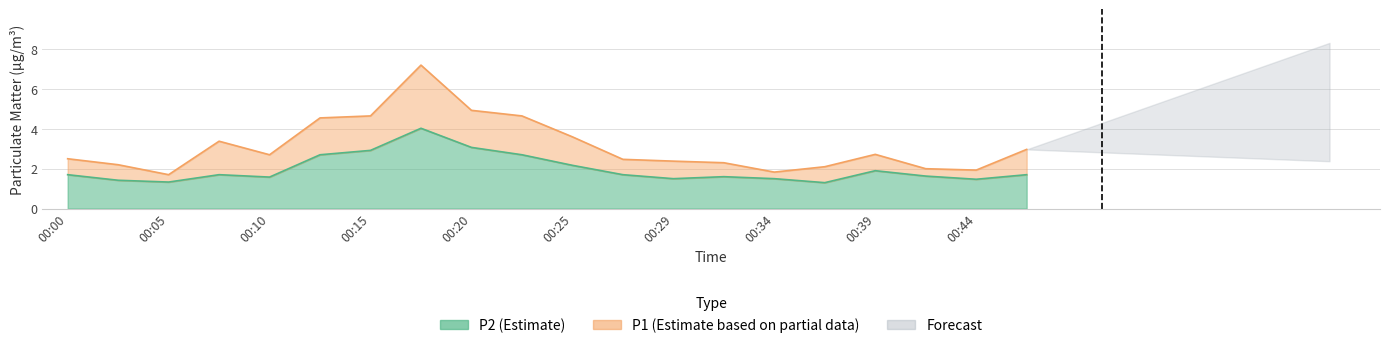

Which series has the widest spread of values?

P1